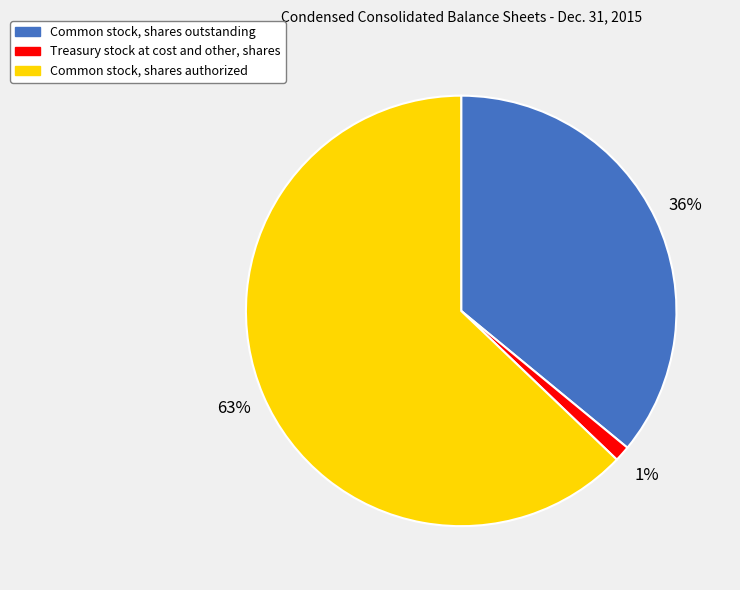

To the nearest percent, what portion does Common stock, shares authorized represent?

63%